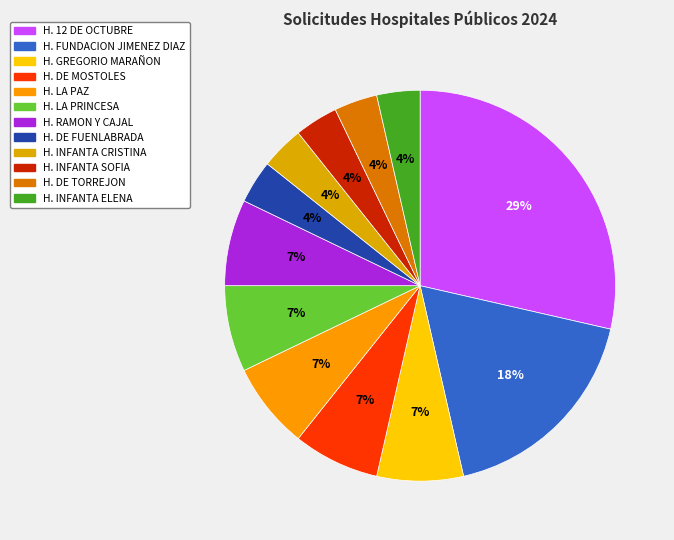

How many slices are in this pie chart?

12